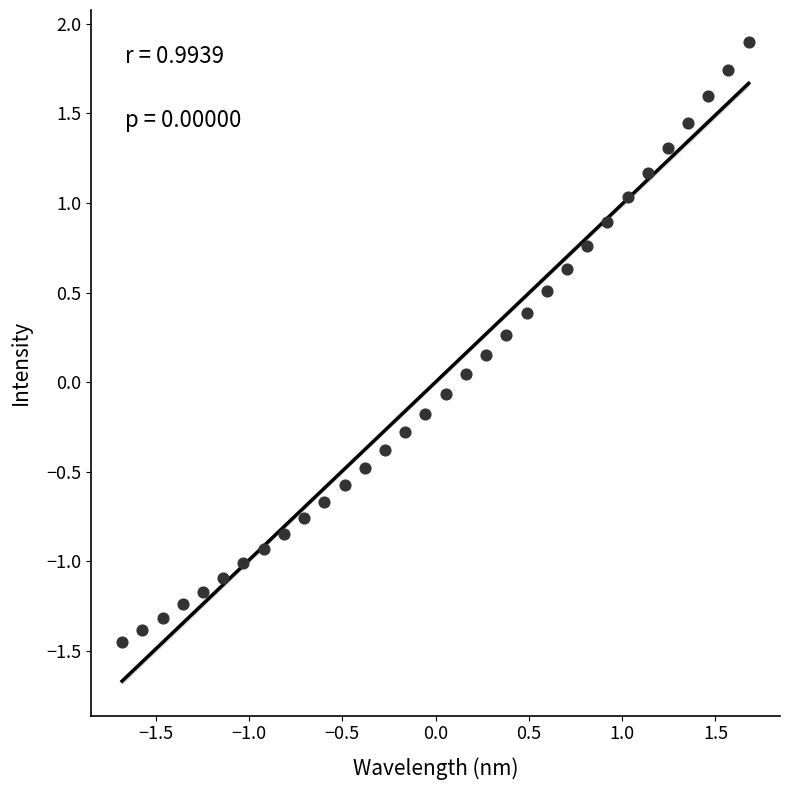

What is the range of X values (max minus min)?

3.4